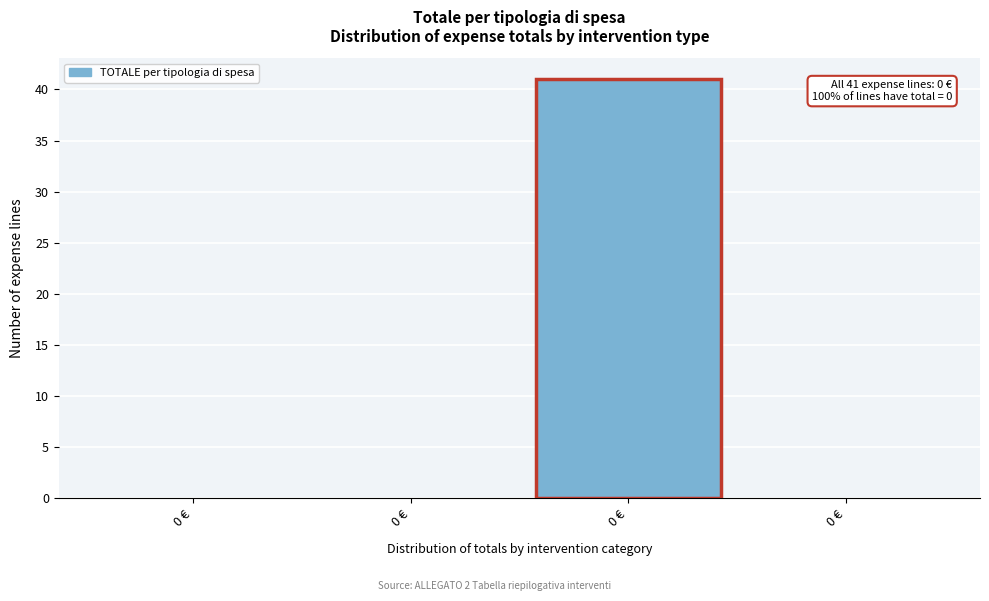

Are the bars horizontal?

No